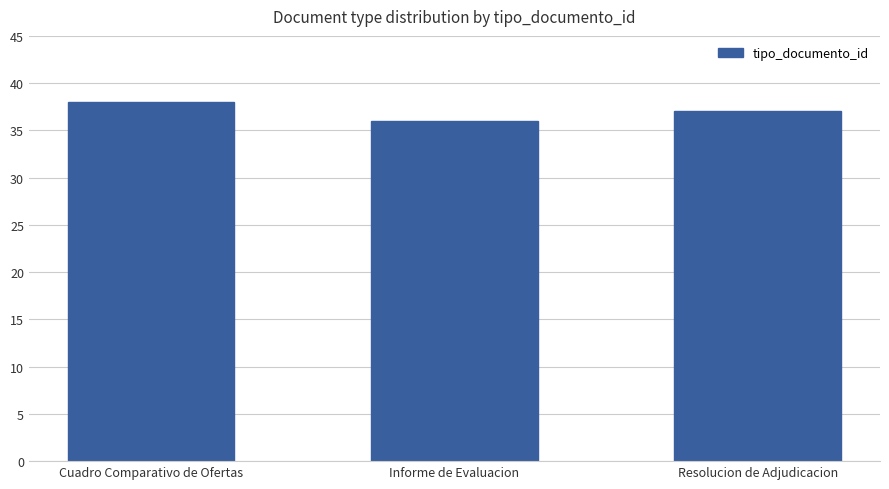

What is the ratio of the value at Informe de Evaluacion to the value at Resolucion de Adjudicacion?

1.0